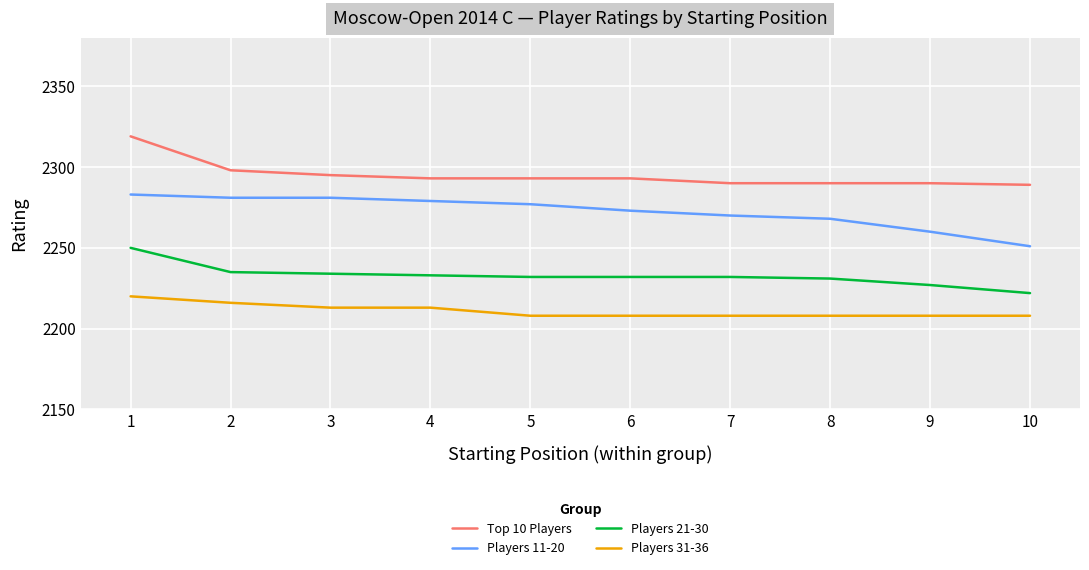

Rank the series by their maximum value, from highest to lowest.

Top 10 Players, Players 11-20, Players 21-30, Players 31-36